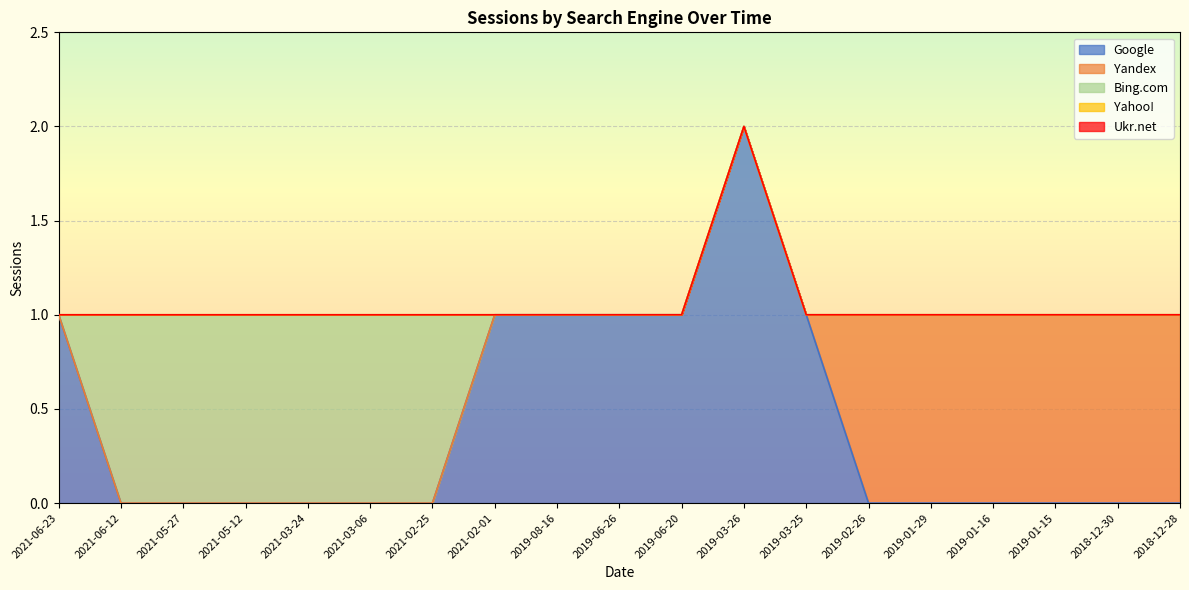

True or false: Google has more than 0 points higher than both neighbors.

True